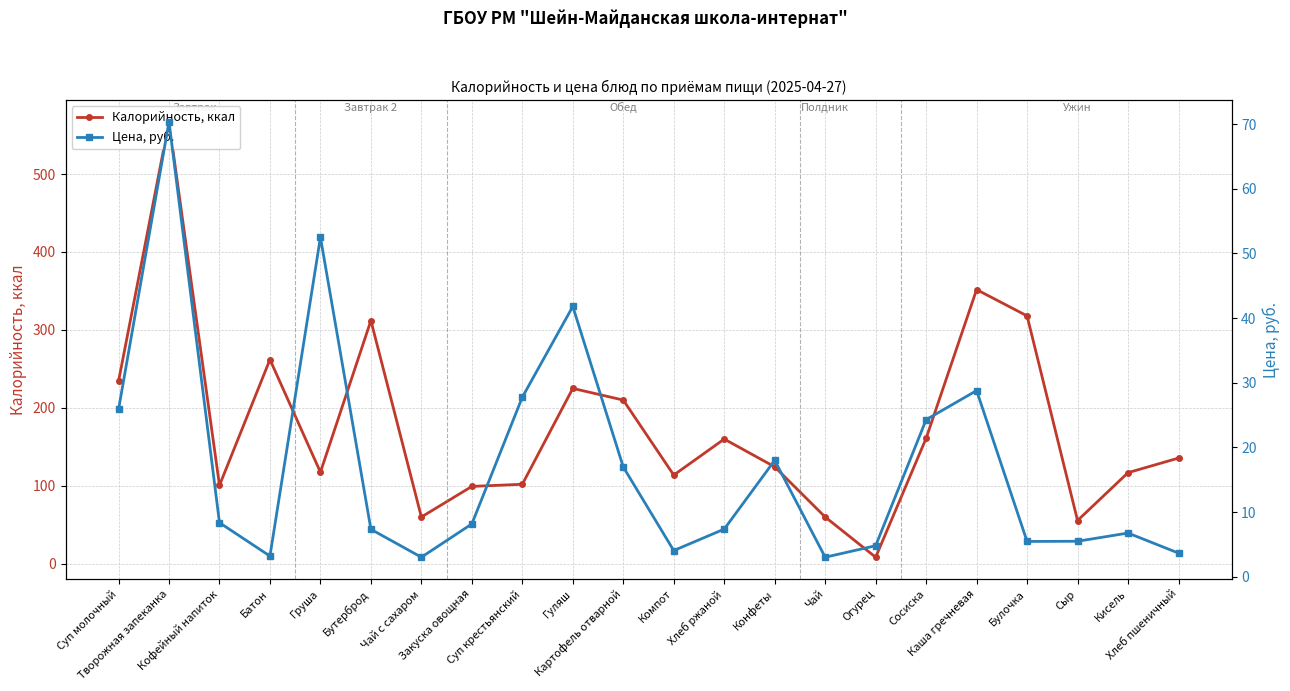

What is the total value across all series at Сыр?

61.0